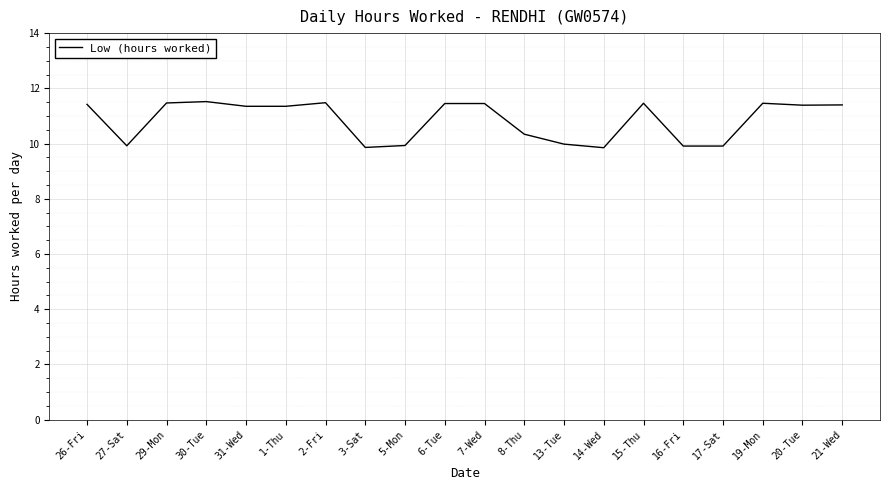

What position from the left is 17-Sat?

17